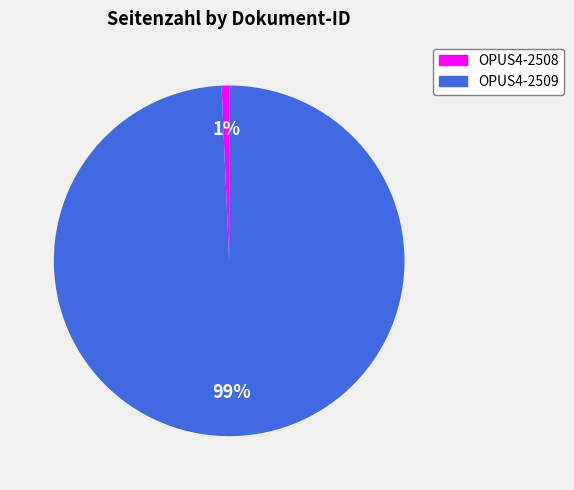

To the nearest percent, what is the combined percentage of OPUS4-2508 and OPUS4-2509?

100%